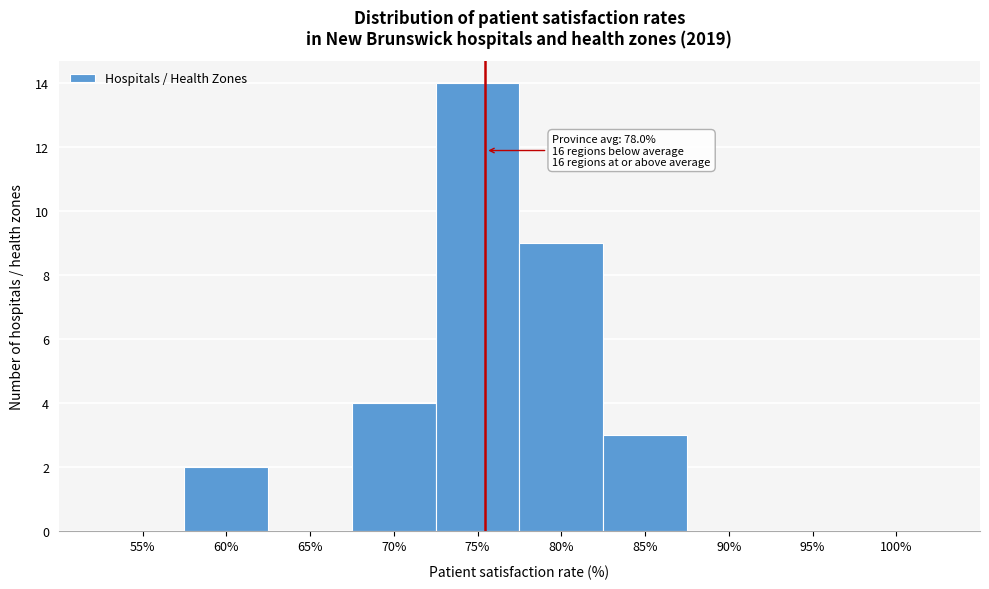

Reading left to right, list all the values displayed in this chart.

55%=0	60%=2	65%=0	70%=4	75%=14	80%=9	85%=3	90%=0	95%=0	100%=0